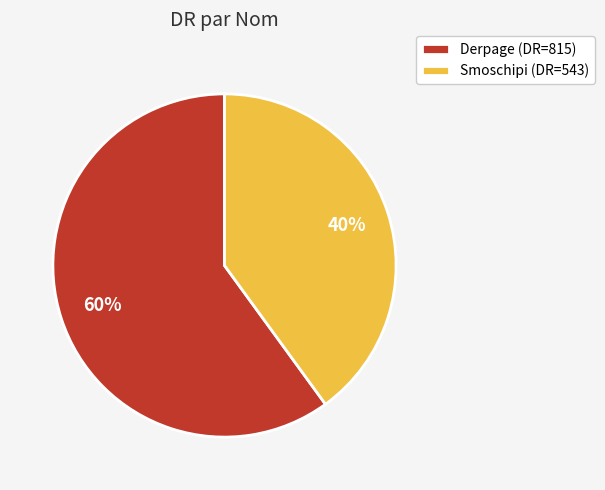

Between Derpage (DR=815) and Smoschipi (DR=543), which is larger?

Derpage (DR=815)